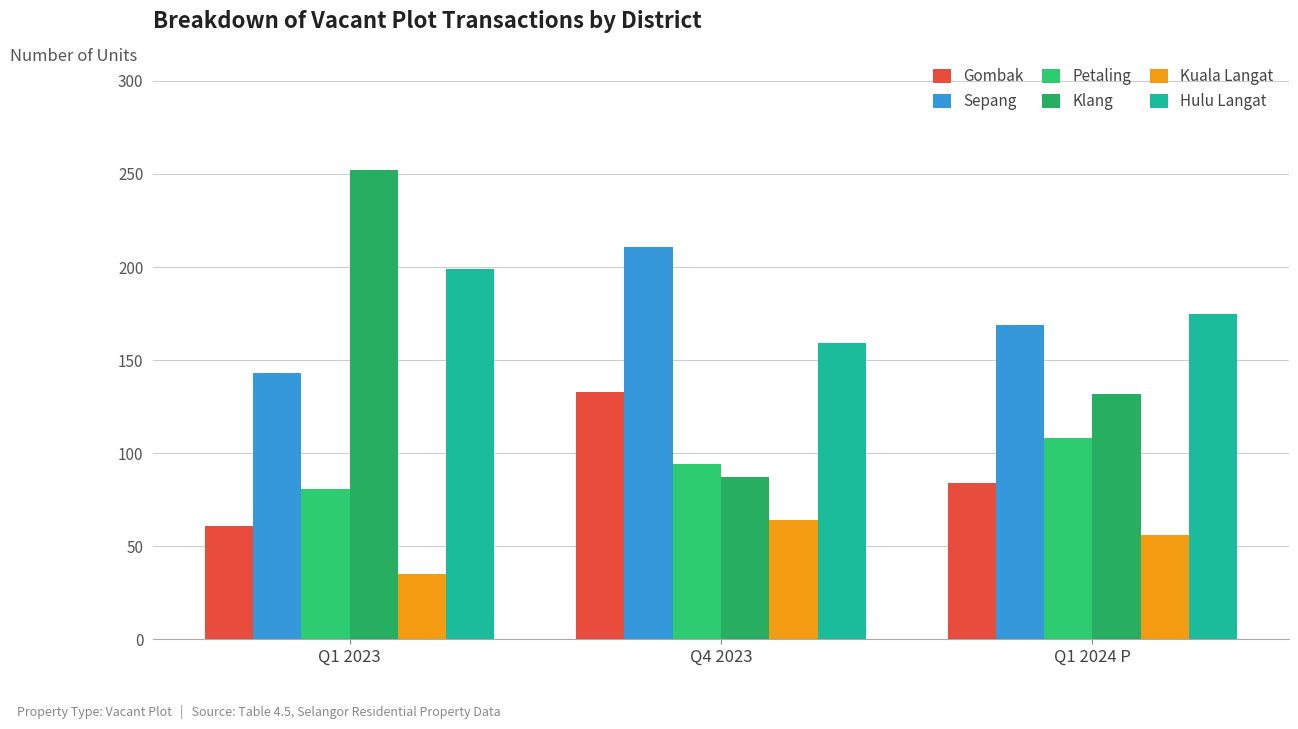

Which label corresponds to the largest value in the chart?

Q1 2023